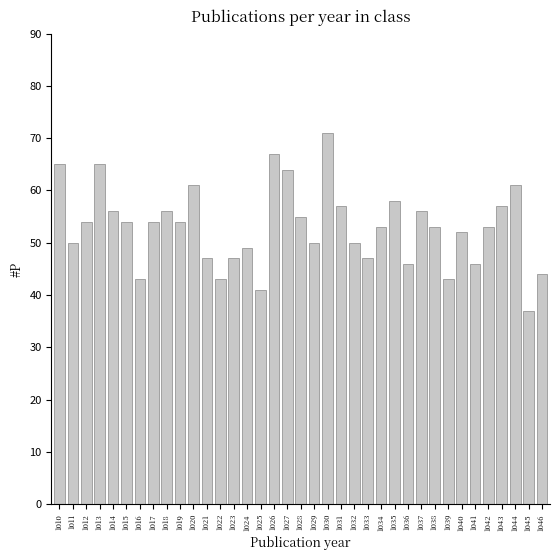

How many bars are there in total?

37